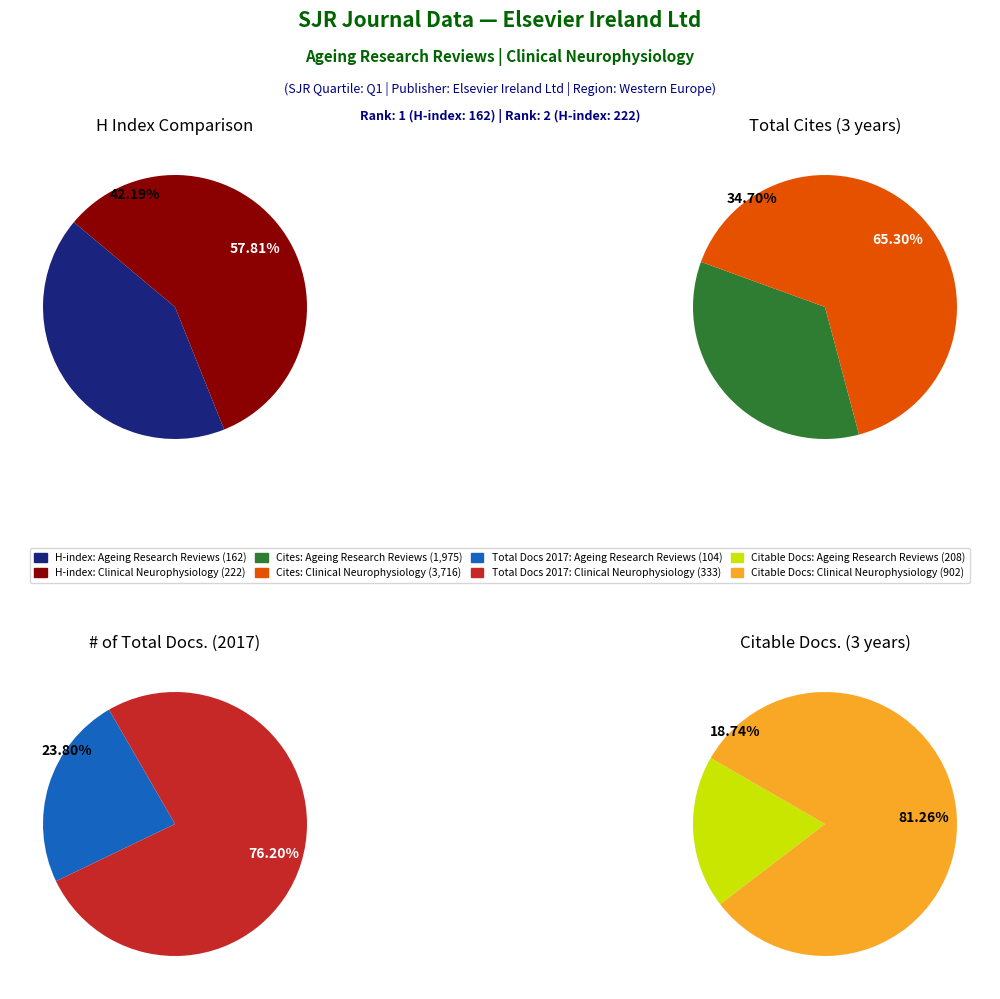

What is the largest slice in the pie chart?

Clinical Neurophysiology